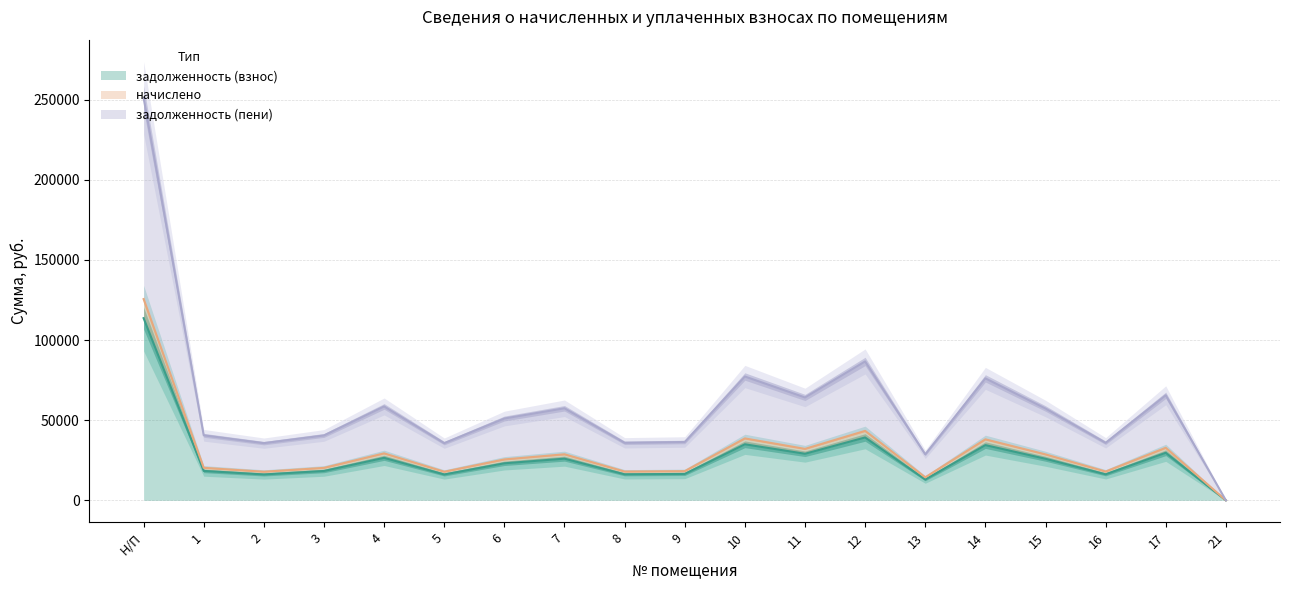

True or false: задолженность (взнос) and задолженность (пени) cross at least once.

False